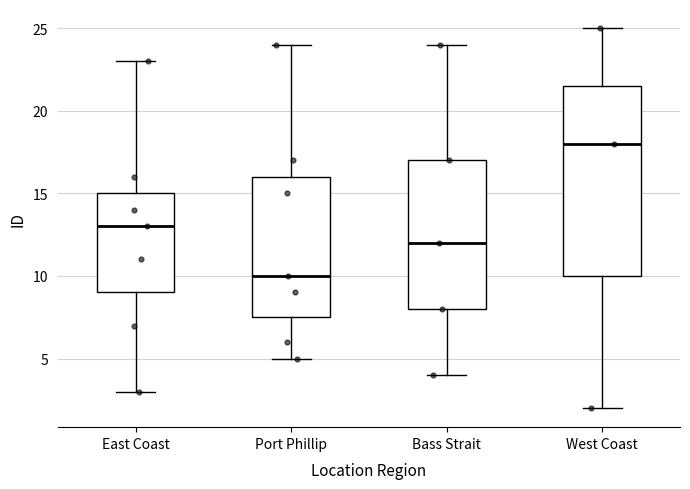

Comparing the boxes themselves (not the whiskers), which one is the tallest?

West Coast